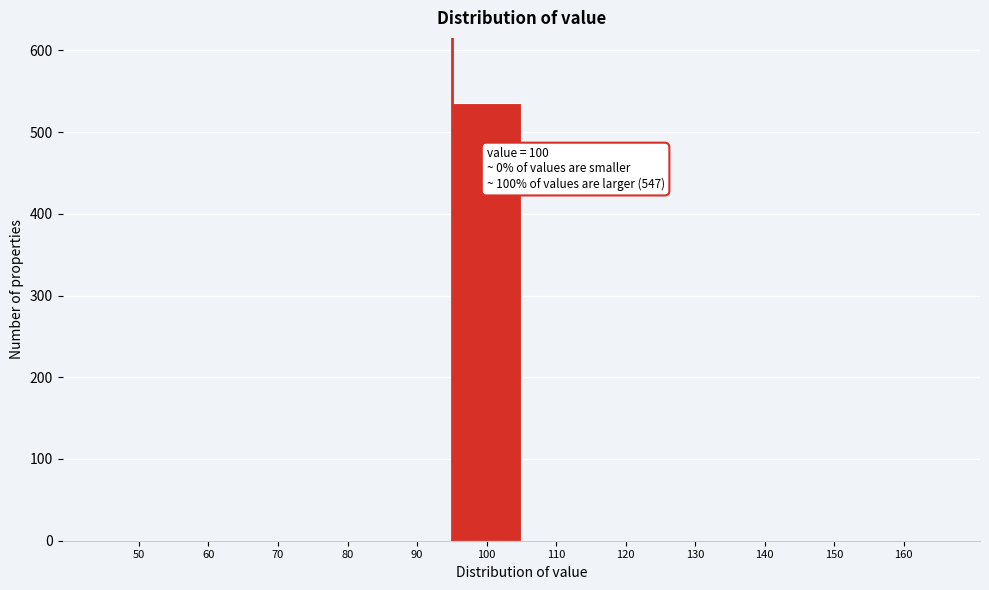

Reading left to right, what are all the values shown in this chart?

50=0	60=0	70=0	80=0	90=0	100=535	110=0	120=0	130=0	140=0	150=0	160=0